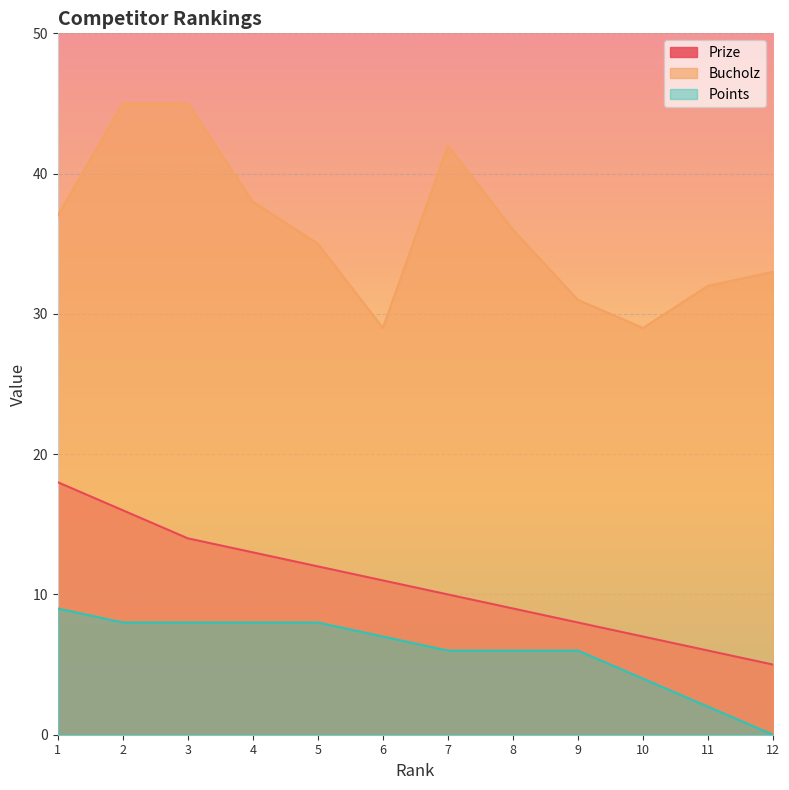

How many positive values does the Points series have?

11